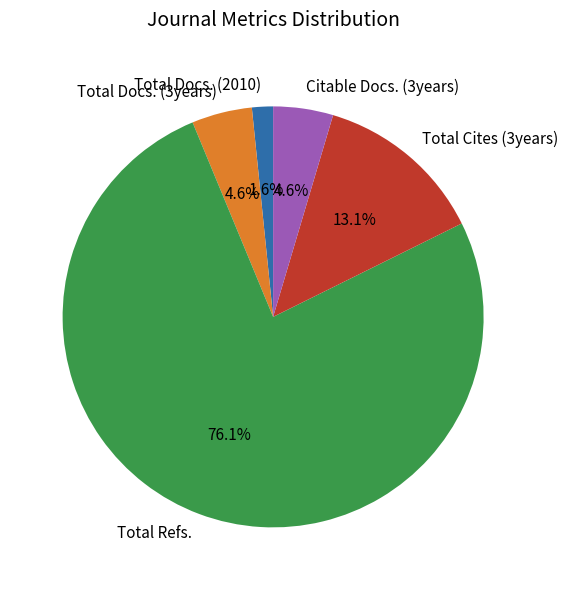

What percentage is the Total Cites (3years) slice, to the nearest percent?

13%